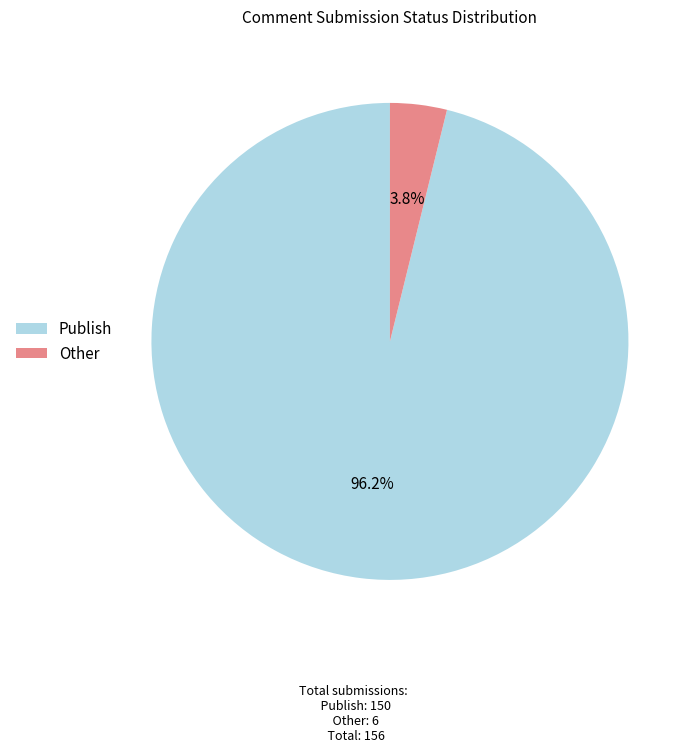

To the nearest percent, what is the average slice percentage?

50%